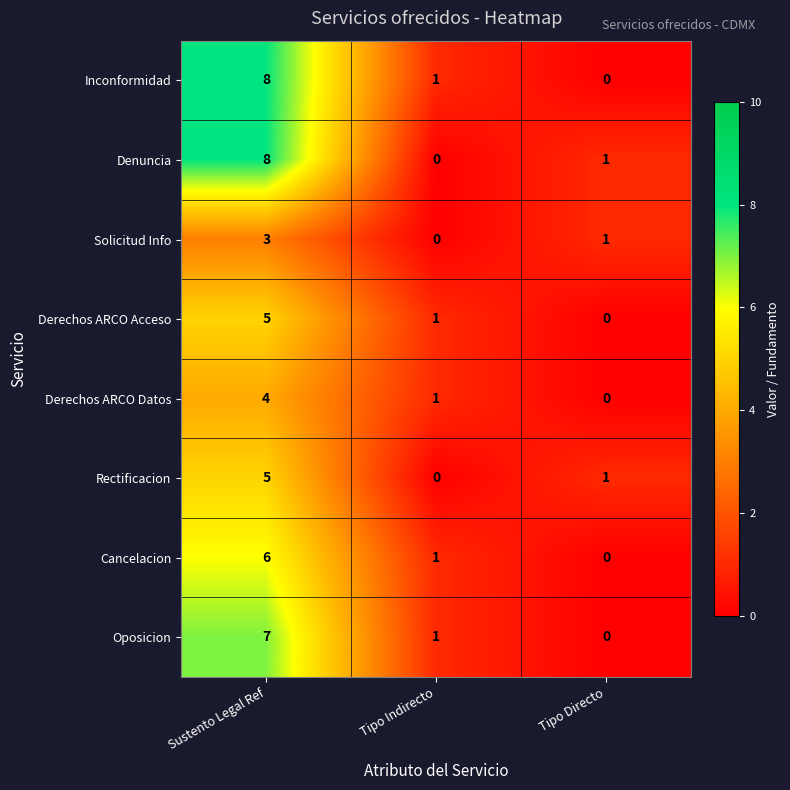

Rank the categories by Cancelacion value from lowest to highest.

Tipo Directo, Tipo Indirecto, Sustento Legal Ref